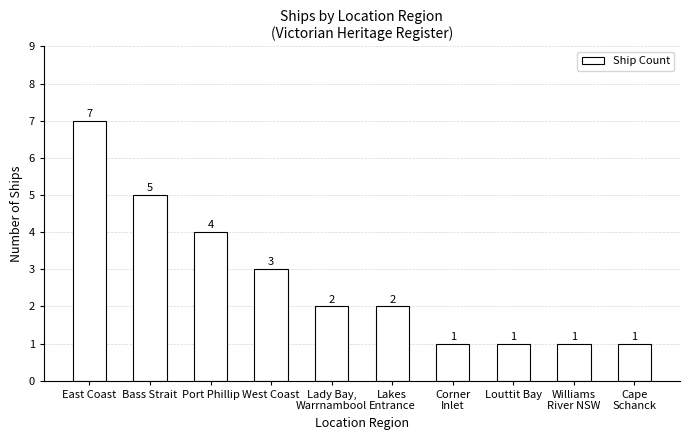

Does the chart contain any negative values?

No